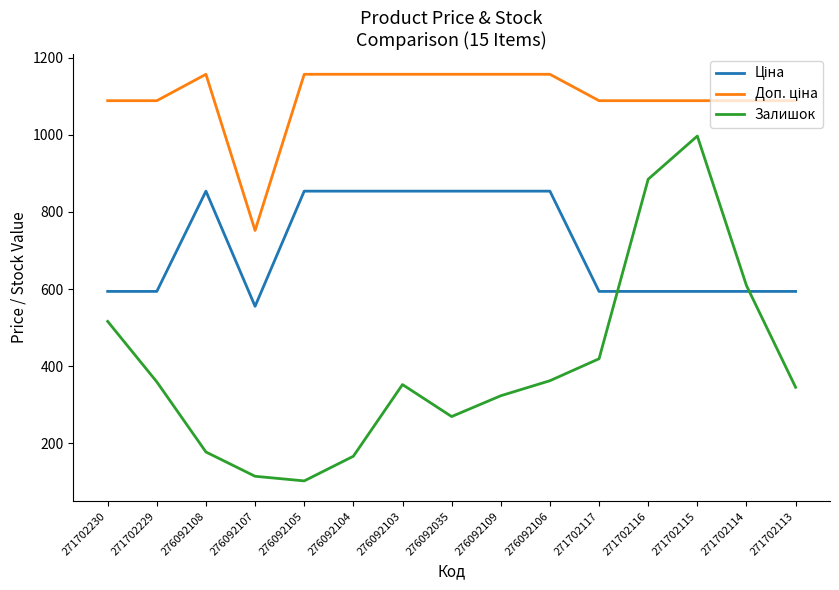

True or false: Залишок has a value of 362.0 at 276092106.

True